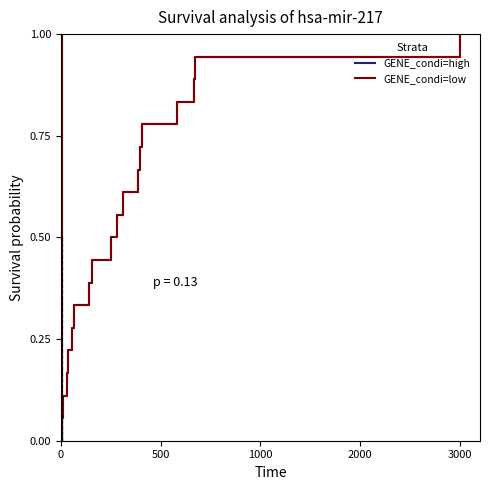

Is this an area chart (filled region under the line)?

No